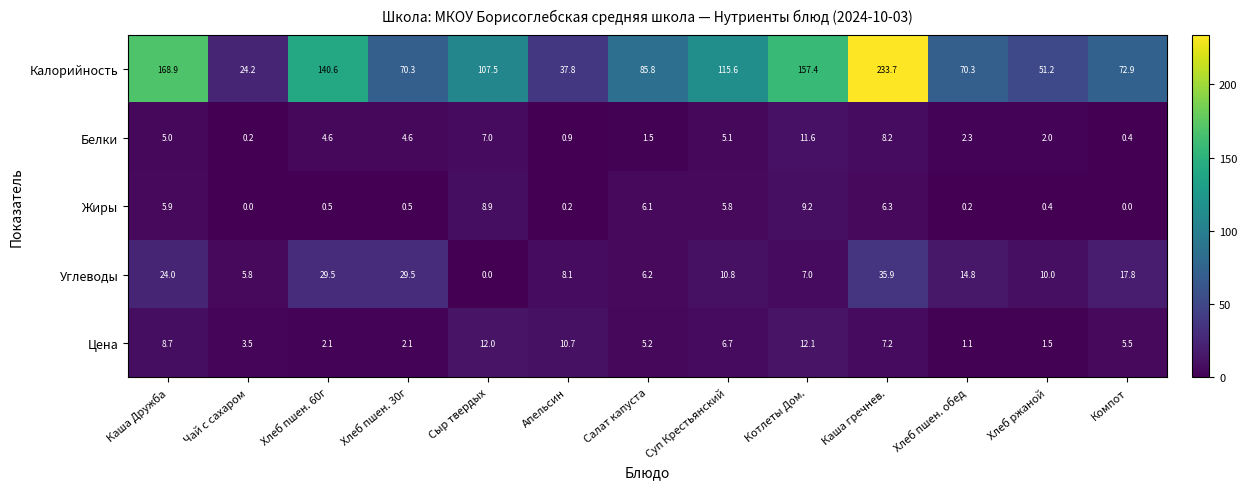

Is it true that Углеводы equals 3.9 at Котлеты Дом.?

False